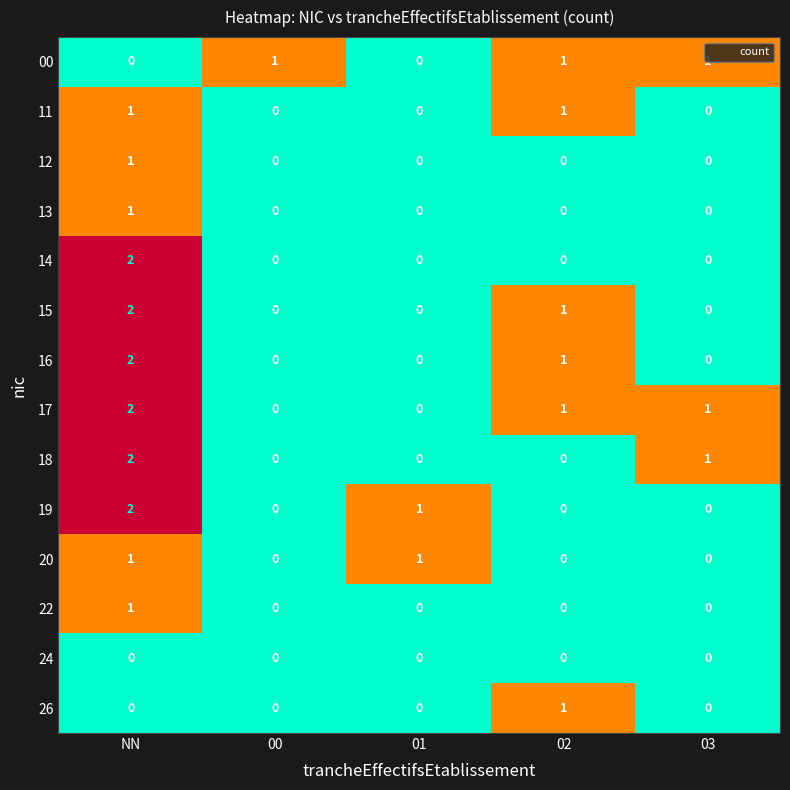

What is the sum of all 15 values?

3